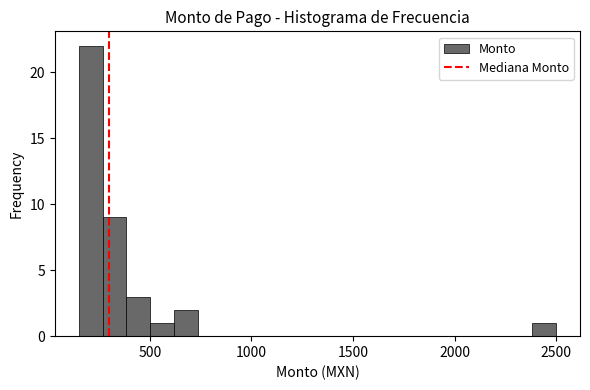

Read against the x-axis, roughly where is the centre of the tallest bar?

200